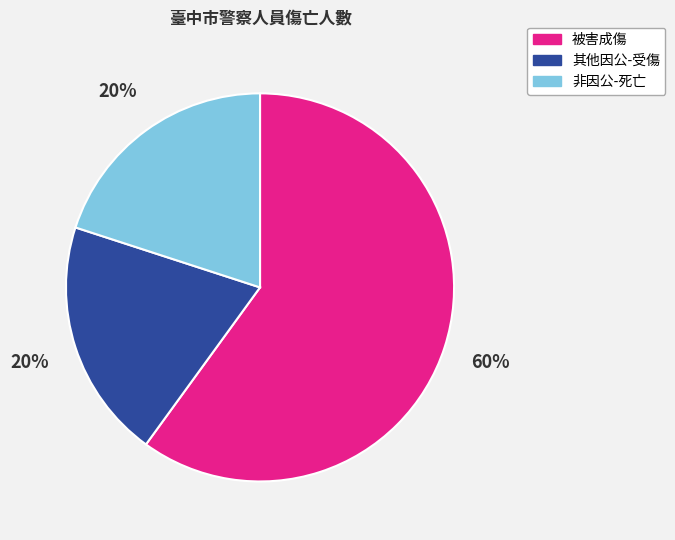

To the nearest percent, what percentage of the pie is 非因公-死亡?

20%